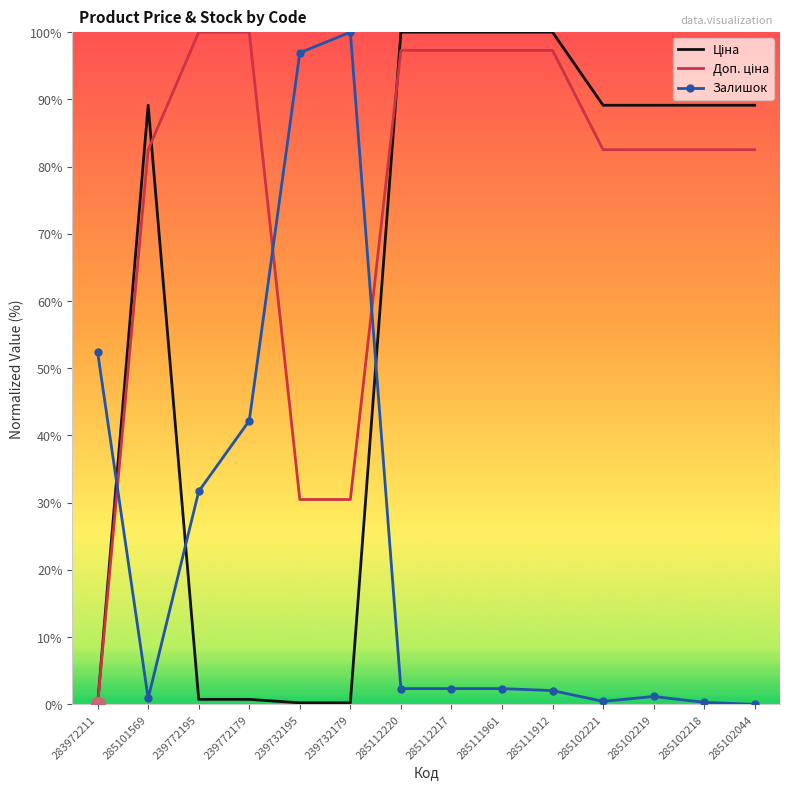

What is the highest value of the Залишок series?

100.0